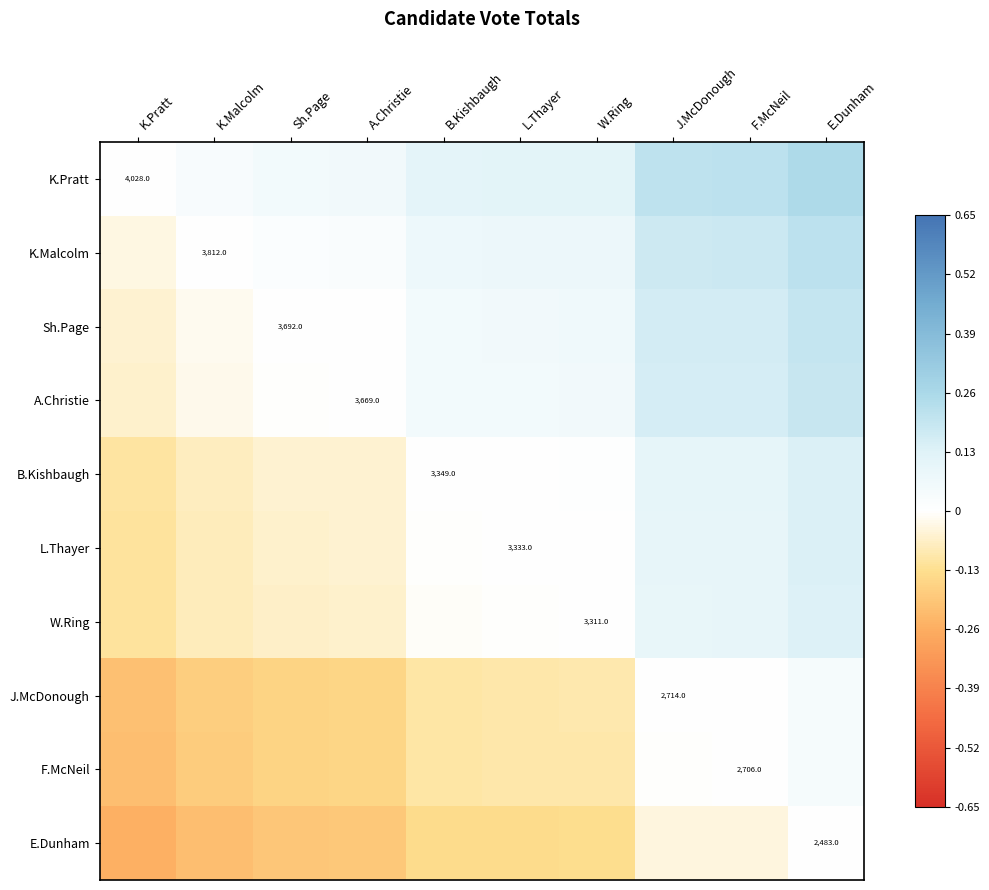

What is the spread (max minus min) of values at E.Dunham?

0.2